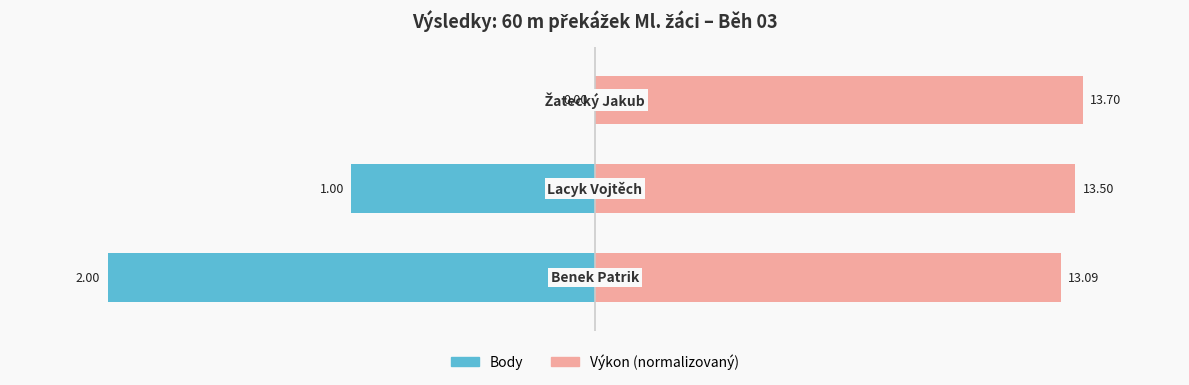

Reading right to left, transcribe all the data shown in this chart.

Body: 0.0	-50.0	-100.0
Výkon (norm.): 100.0	98.5	95.5